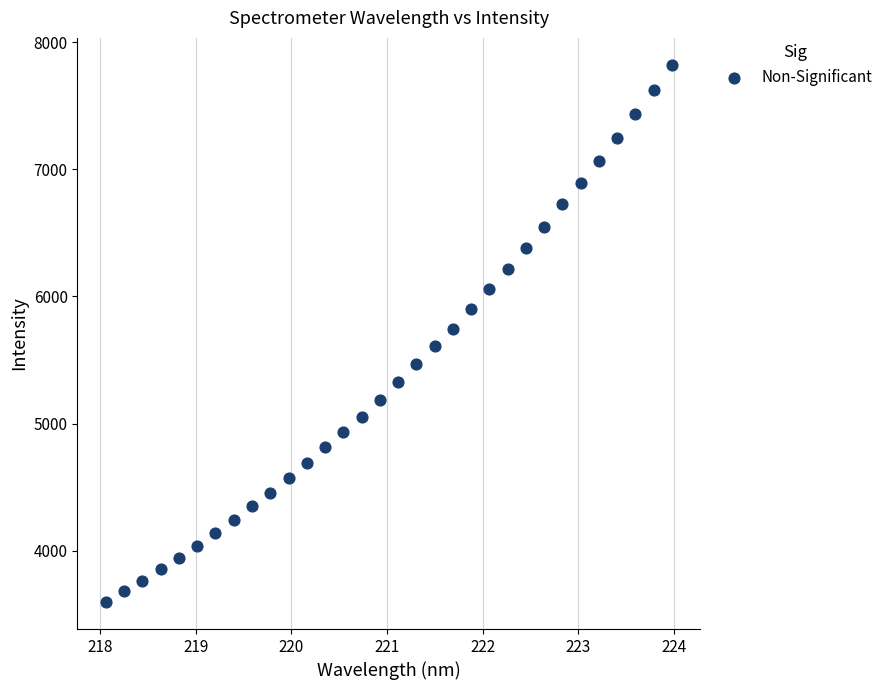

What is the range of X values (max minus min)?

5.9